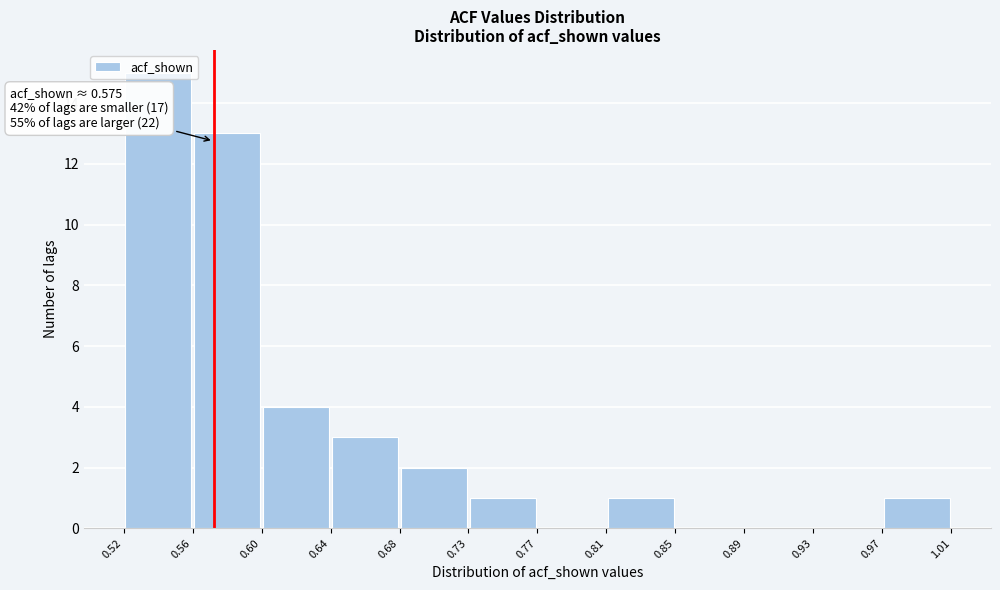

Over which range of the x-axis is the bar tallest?

0.52 to 0.56